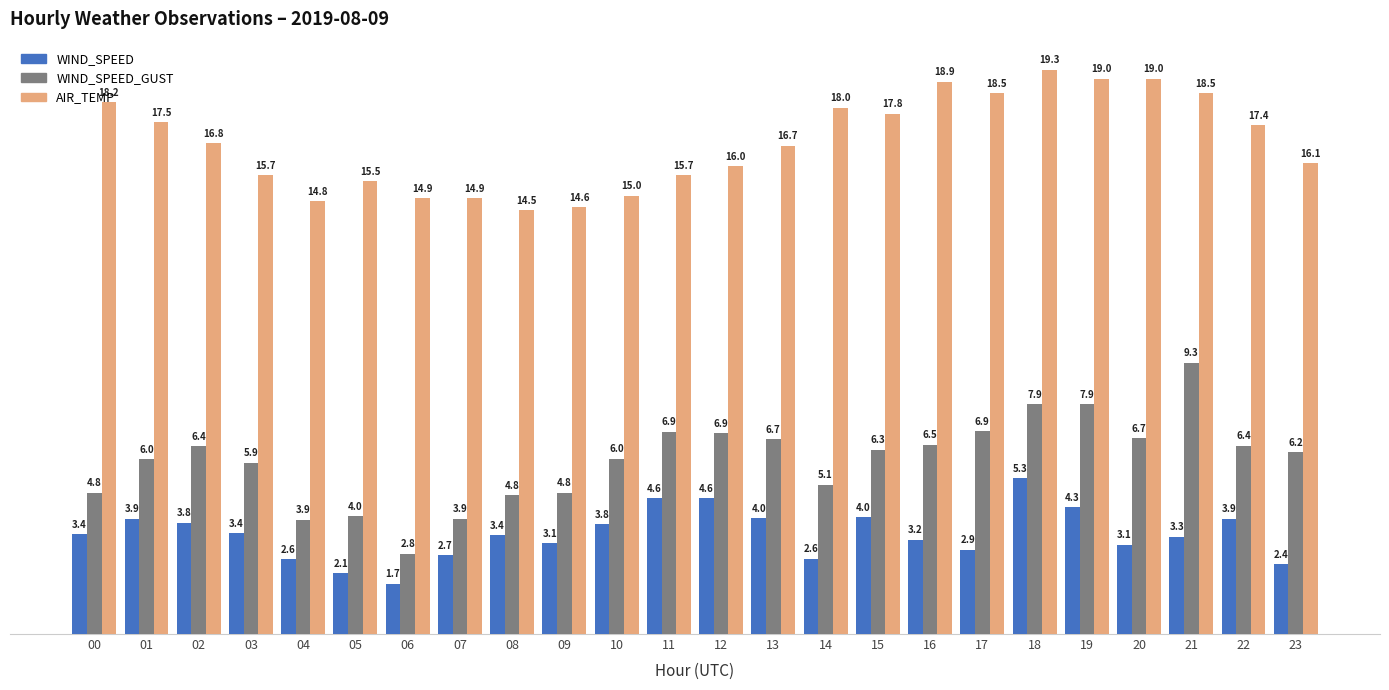

Rank the series by their maximum value, from lowest to highest.

WIND_SPEED, WIND_SPEED_GUST, AIR_TEMP